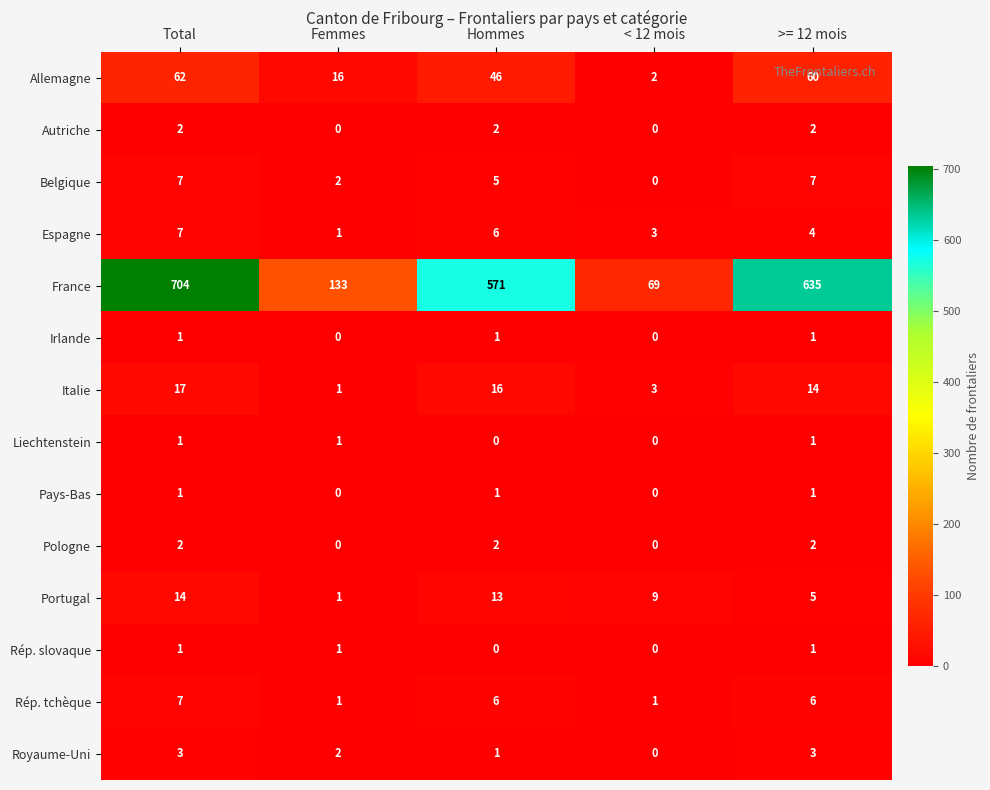

Where does the Rép. tchèque series first go above 6?

Total